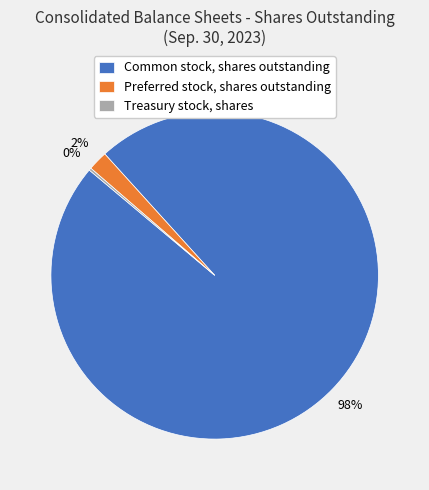

Is there any slice that represents more than half of the pie?

Yes